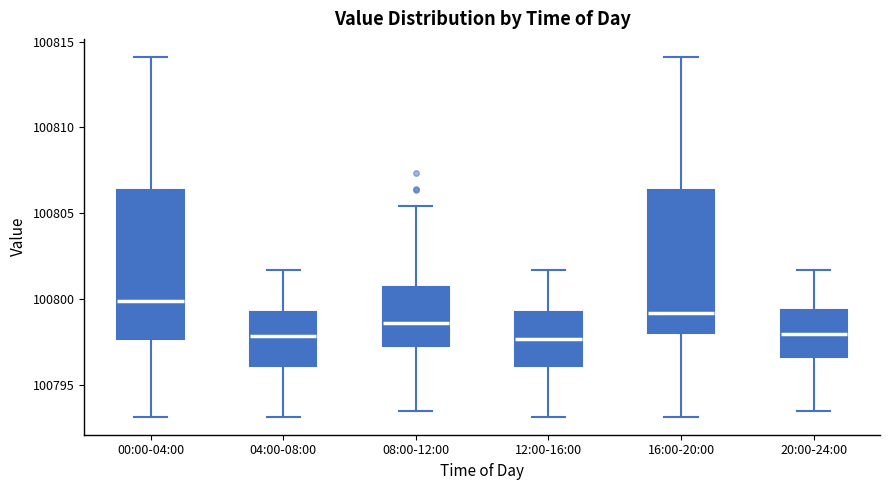

Where is the upper edge of the box for 12:00-16:00 on the y-axis? The values are not printed on the chart, so give them approximately, as read against the axis.

100799.0